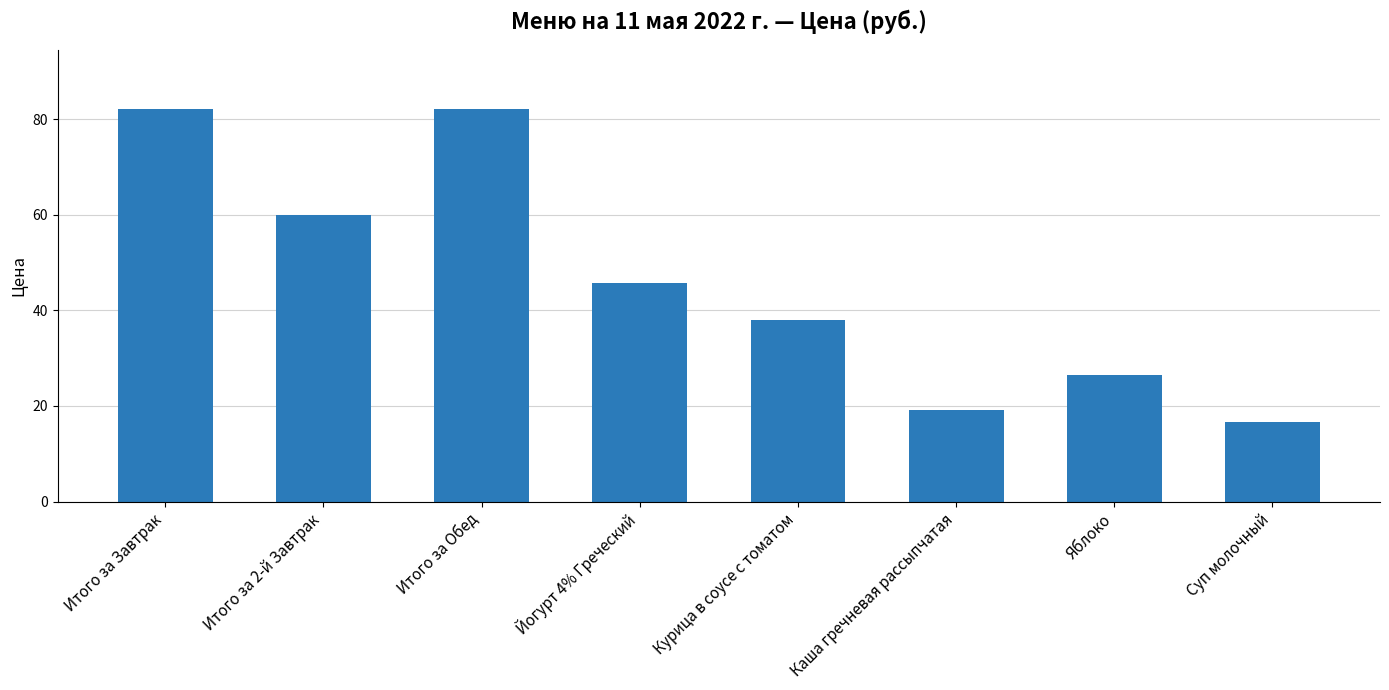

What is the difference between the values at Курица в соусе с томатом and Йогурт 4% Греческий?

7.7